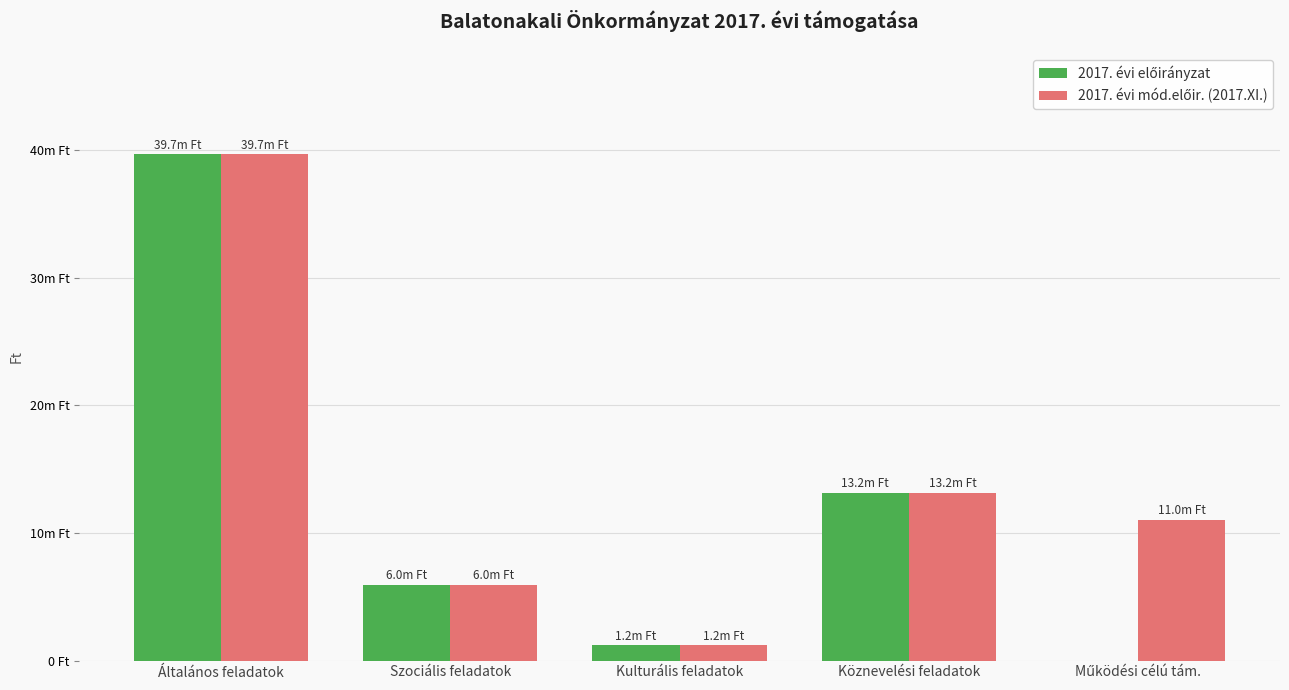

What is the difference between the second highest and minimum values in the 2017. évi mód.előir. (2017.XI.) series?

11956510